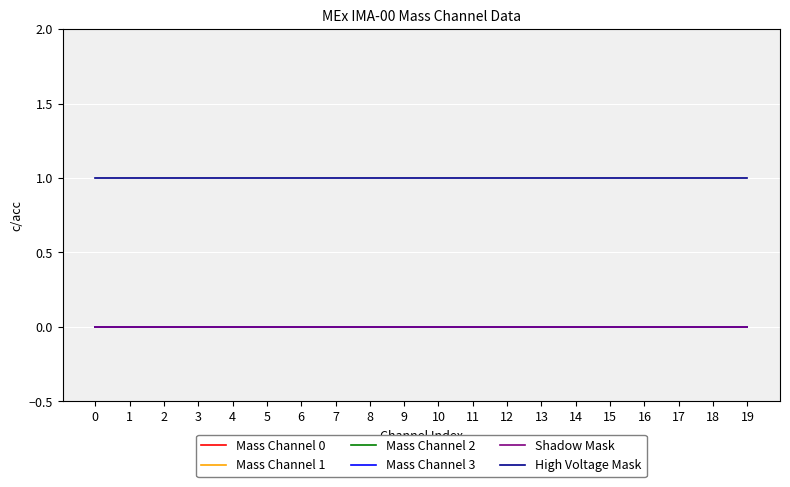

Reading right to left, transcribe all the data shown in this chart.

Mass Channel 0: 19=0	18=0	17=0	16=0	15=0	14=0	13=0	12=0	11=0	10=0	9=0	8=0	7=0	6=0	5=0	4=0	3=0	2=0	1=0	0=0
Mass Channel 1: 19=0	18=0	17=0	16=0	15=0	14=0	13=0	12=0	11=0	10=0	9=0	8=0	7=0	6=0	5=0	4=0	3=0	2=0	1=0	0=0
Mass Channel 2: 19=0	18=0	17=0	16=0	15=0	14=0	13=0	12=0	11=0	10=0	9=0	8=0	7=0	6=0	5=0	4=0	3=0	2=0	1=0	0=0
Mass Channel 3: 19=0	18=0	17=0	16=0	15=0	14=0	13=0	12=0	11=0	10=0	9=0	8=0	7=0	6=0	5=0	4=0	3=0	2=0	1=0	0=0
Shadow Mask: 19=0	18=0	17=0	16=0	15=0	14=0	13=0	12=0	11=0	10=0	9=0	8=0	7=0	6=0	5=0	4=0	3=0	2=0	1=0	0=0
High Voltage Mask: 19=1	18=1	17=1	16=1	15=1	14=1	13=1	12=1	11=1	10=1	9=1	8=1	7=1	6=1	5=1	4=1	3=1	2=1	1=1	0=1